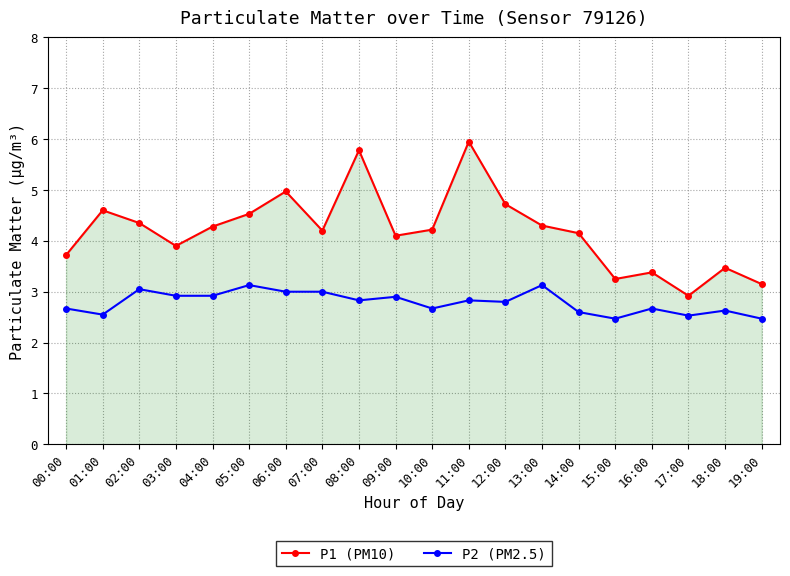

What is the minimum value shown in the chart?

2.5